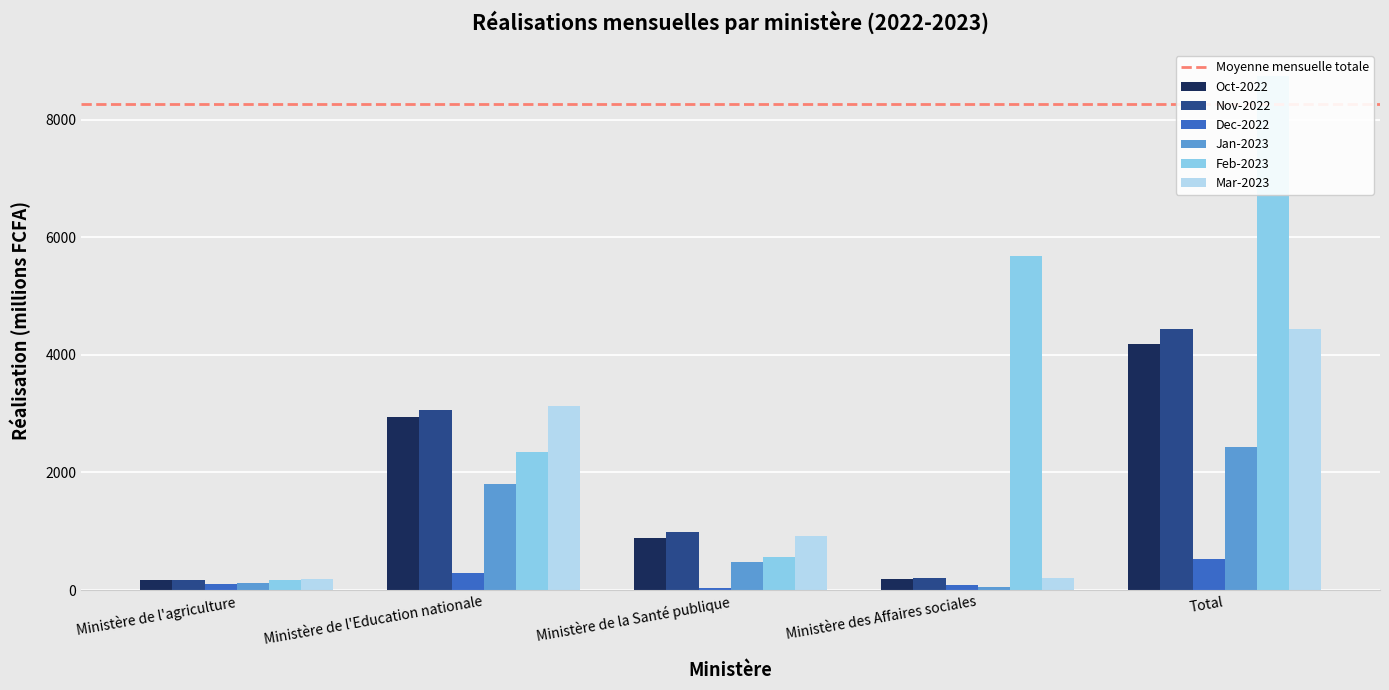

What is the difference between the maximum and minimum values in the Oct-2022 series?

4008.6